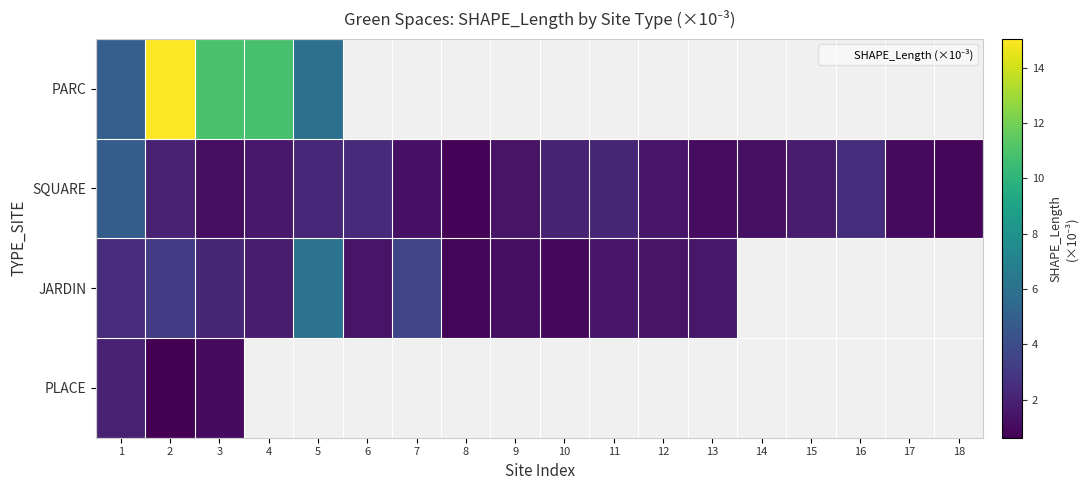

How many positive values does the PLACE series have?

3